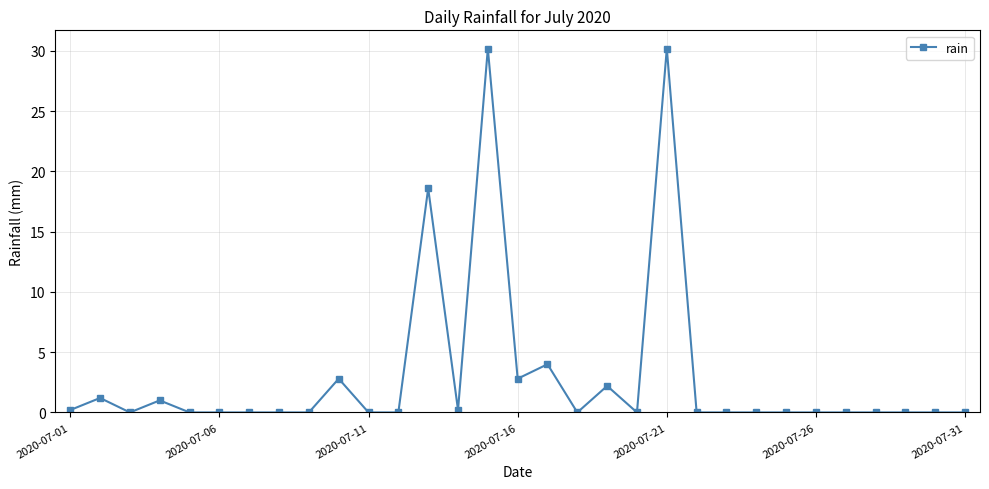

What is the greatest value displayed?

30.2